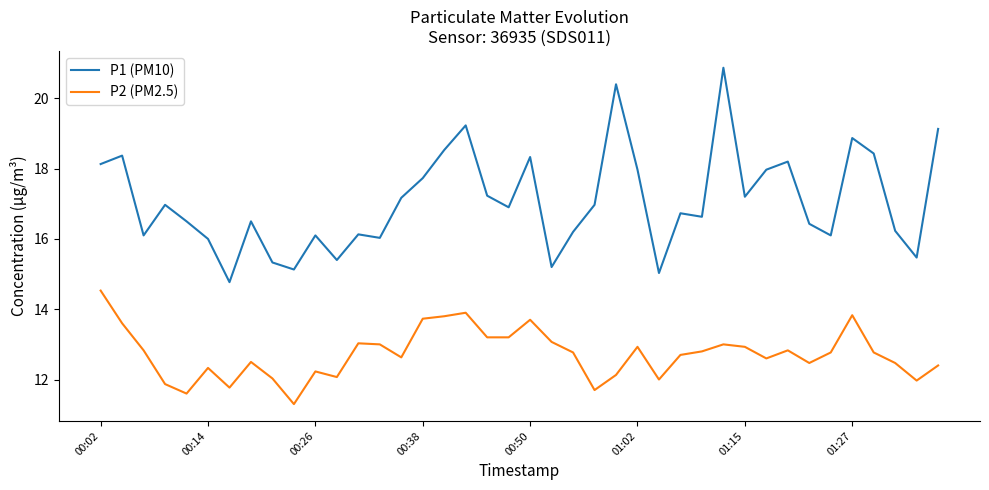

Which series has the widest spread of values?

P1 (PM10)